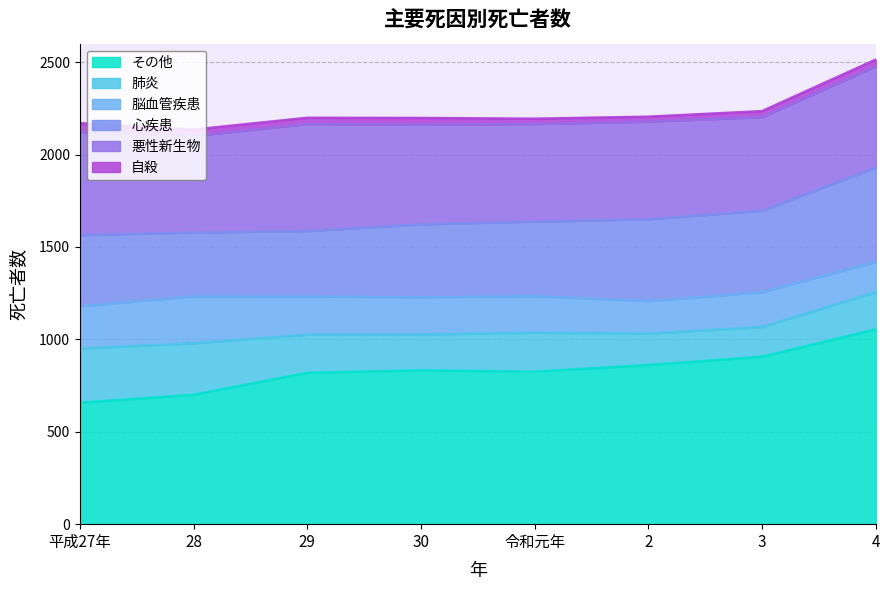

True or false: 心疾患 and 脳血管疾患 intersect in this chart.

False